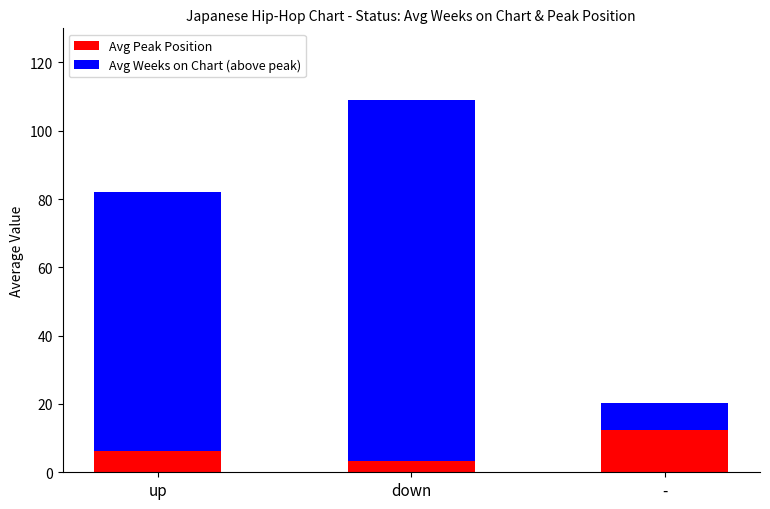

At which category is the sum across all series the highest?

down